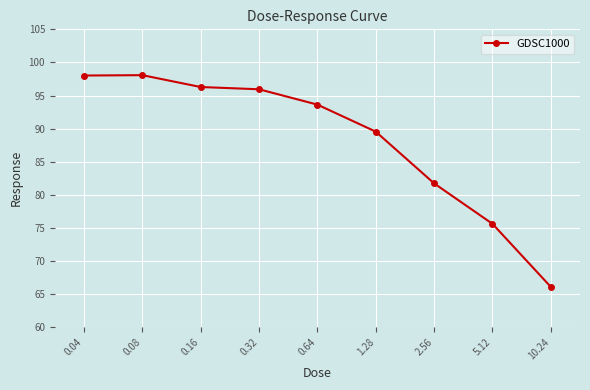

What position from the left is 0.08?

2